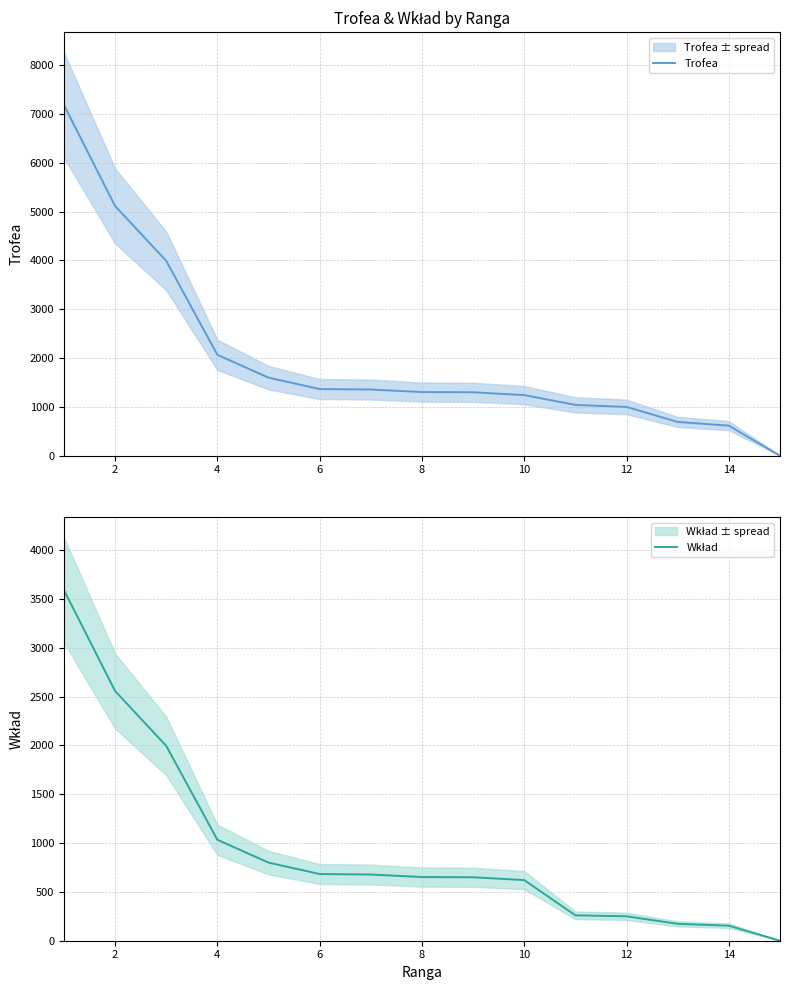

True or false: Wkład has more than 1 points higher than both neighbors.

False